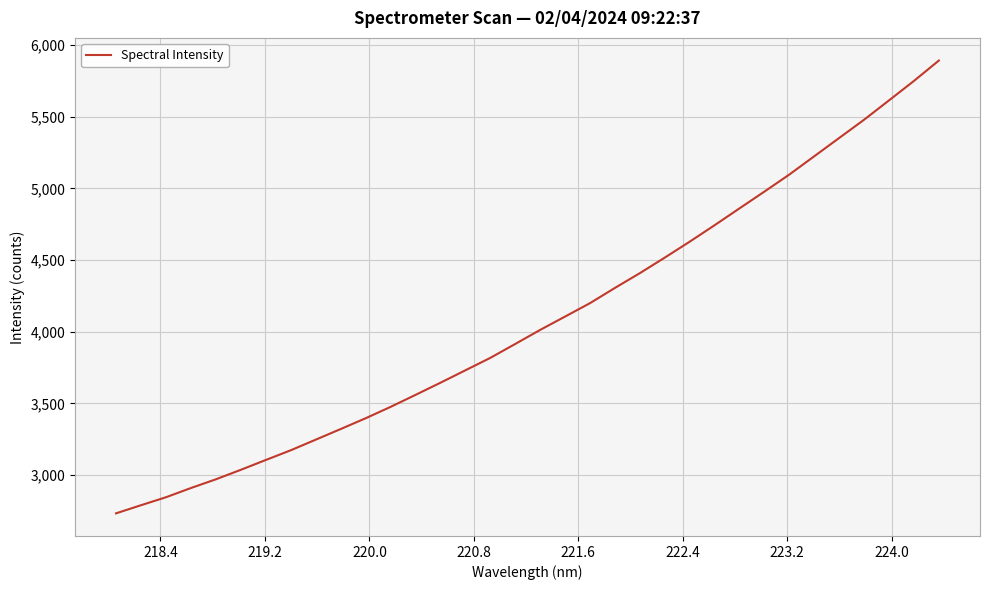

What is the maximum value shown in the chart?

5891.5